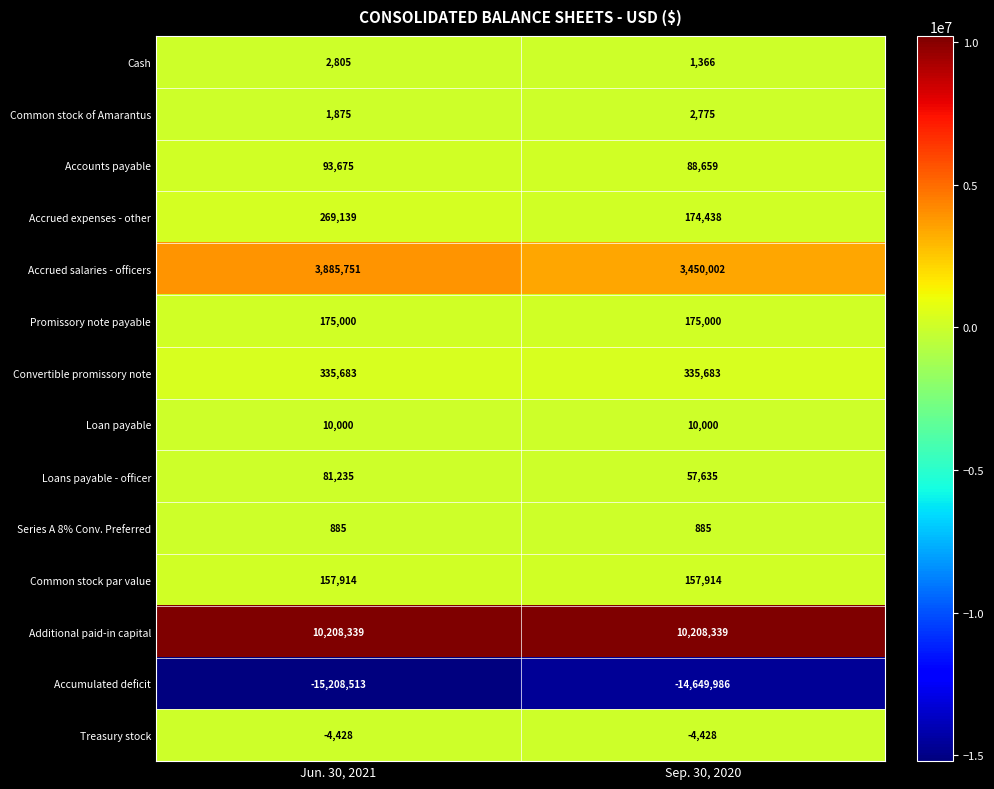

Reading left to right, what are all the values shown in this chart?

Cash: 2805	1366
Common stock of Amarantus: 1875	2775
Accounts payable: 93675	88659
Accrued expenses - other: 269139	174438
Accrued salaries - officers: 3885751	3450002
Promissory note payable: 175000	175000
Convertible promissory note: 335683	335683
Loan payable: 10000	10000
Loans payable - officer: 81235	57635
Series A 8% Conv. Preferred: 885	885
Common stock par value: 157914	157914
Additional paid-in capital: 10208339	10208339
Accumulated deficit: -15208513	-14649986
Treasury stock: -4428	-4428